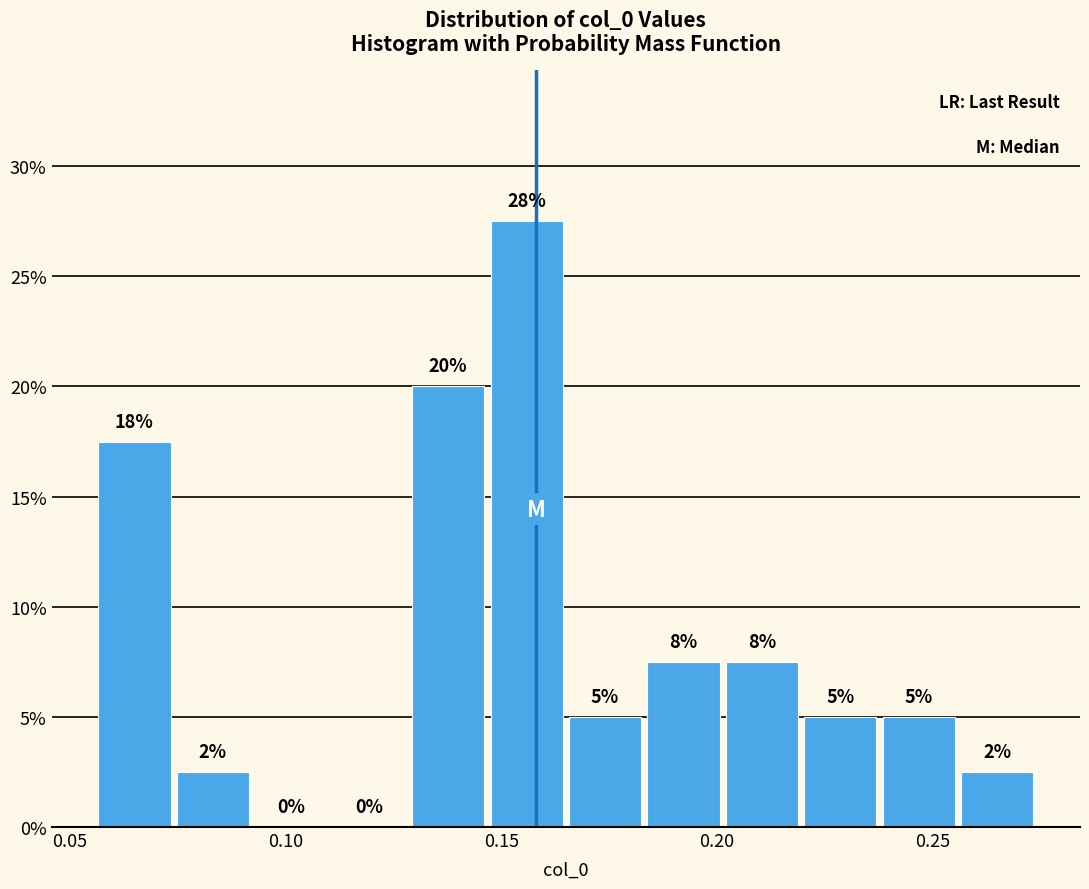

Around what value on the x-axis is the tallest bar? Give the approximate position of its centre, as read against the axis.

0.155